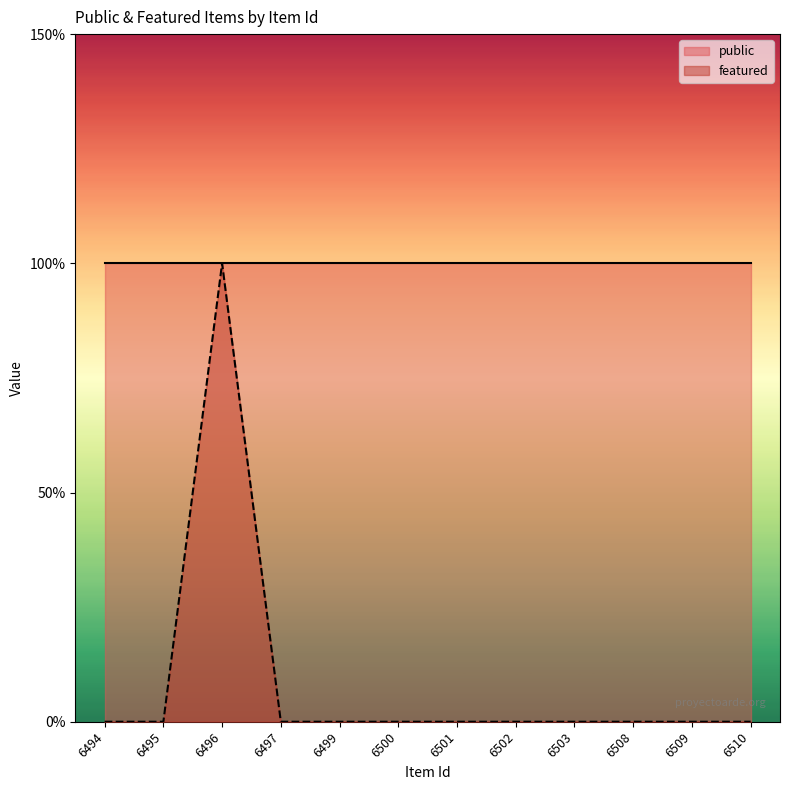

Where is the first local maximum?

6496